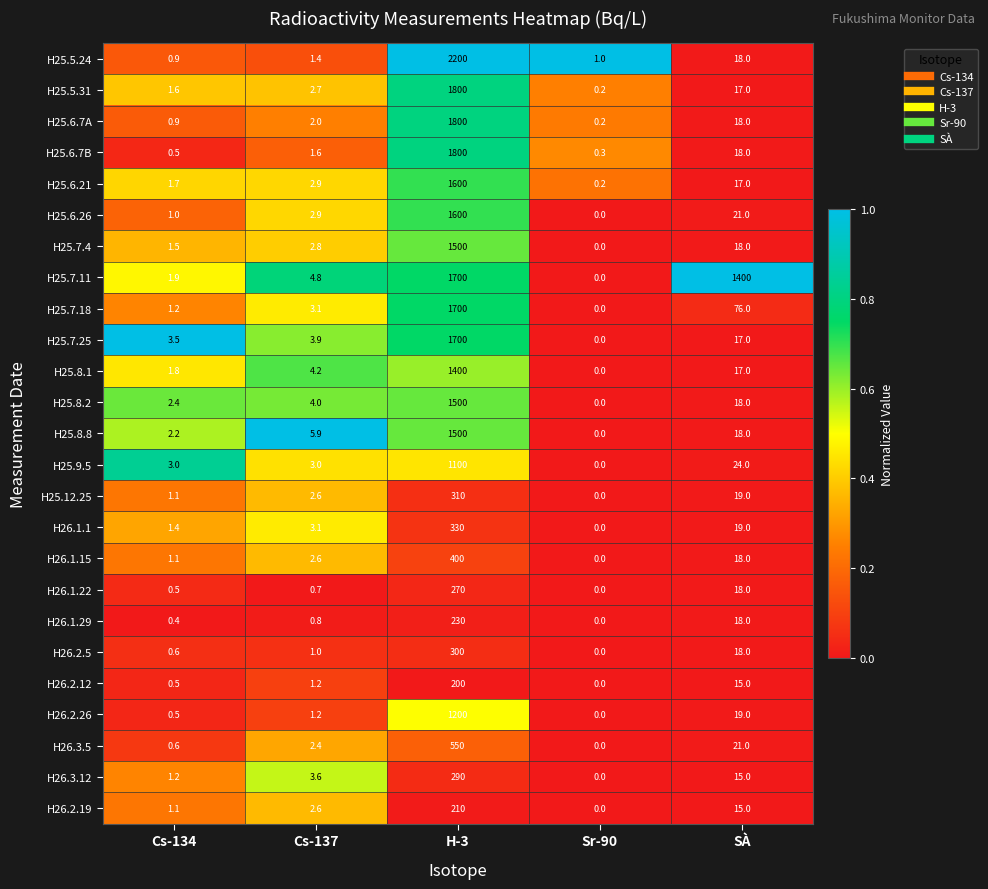

At which label is H25.8.2 closest to 750?

SÀ